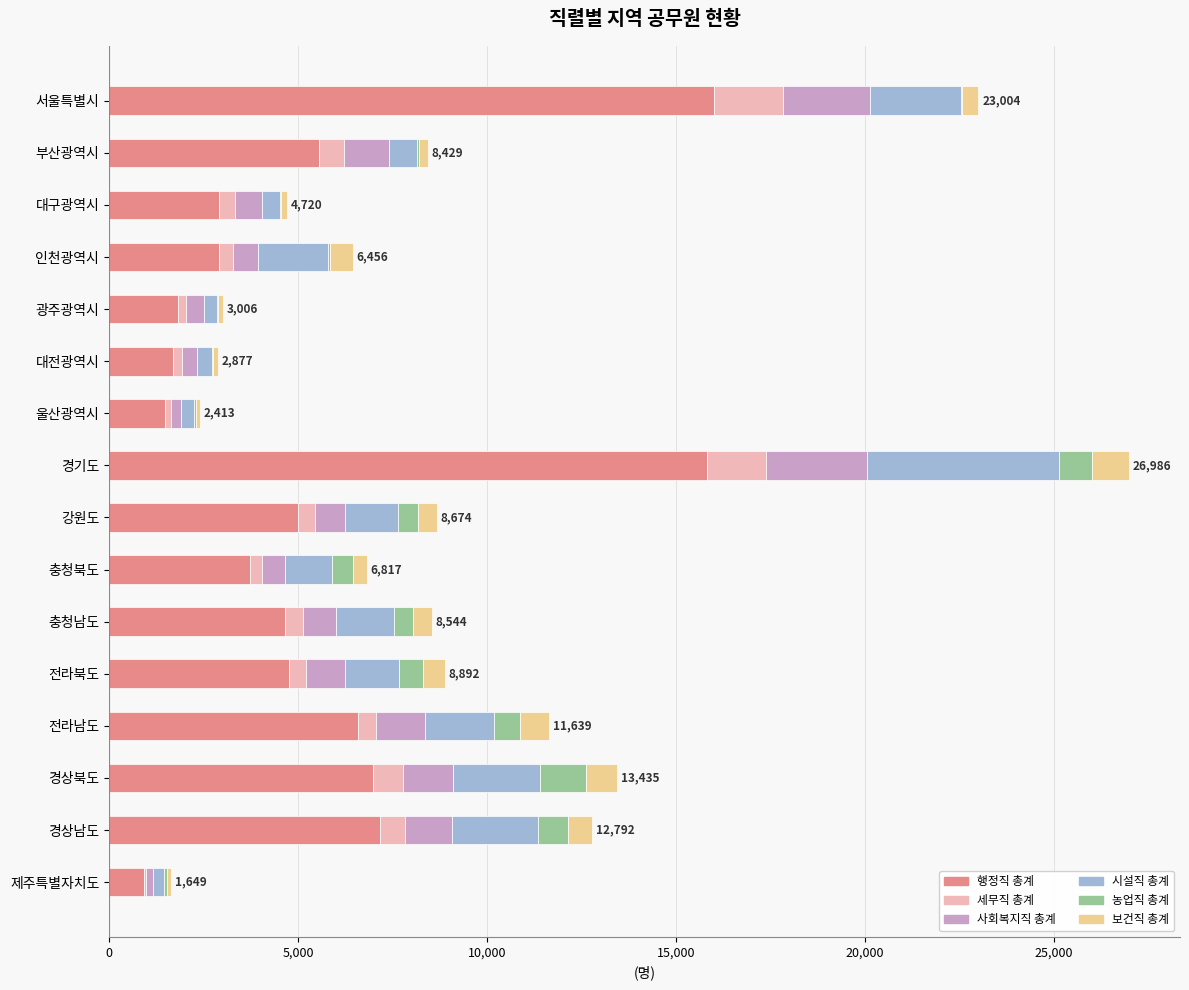

The value of 행정직 총계 at 경기도 is 15834.5. True or false?

True